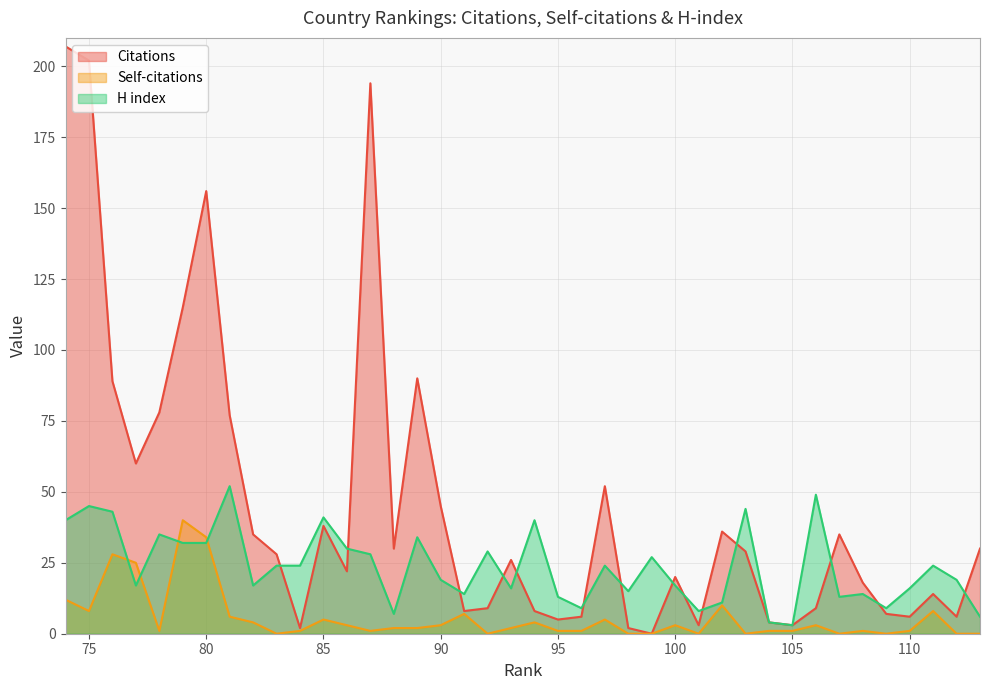

What is the difference between the highest and lowest values at 86?

27